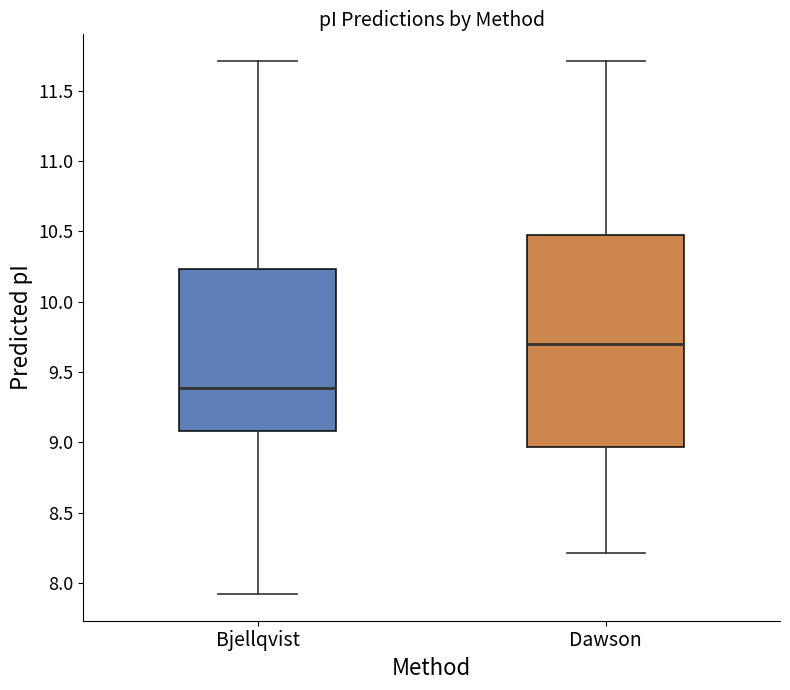

Comparing the boxes themselves (not the whiskers), which one is the tallest?

Dawson